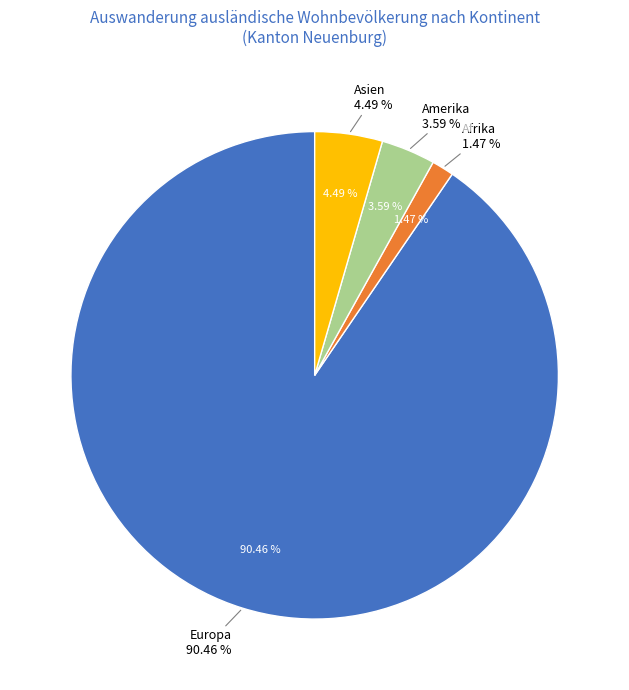

Which slice is the largest?

Europa